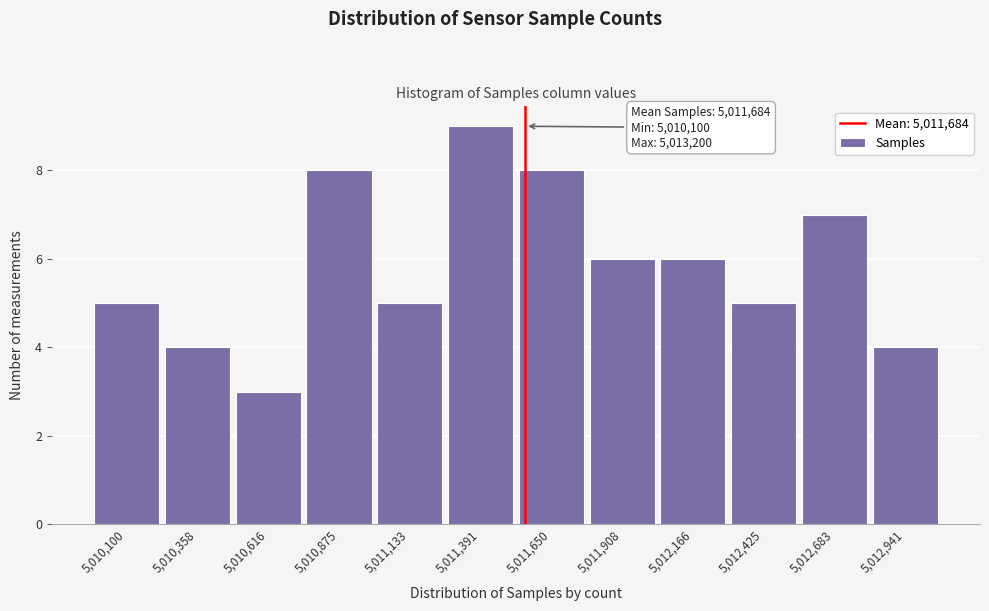

Reading left to right, what are all the values shown in this chart?

5	4	3	8	5	9	8	6	6	5	7	4